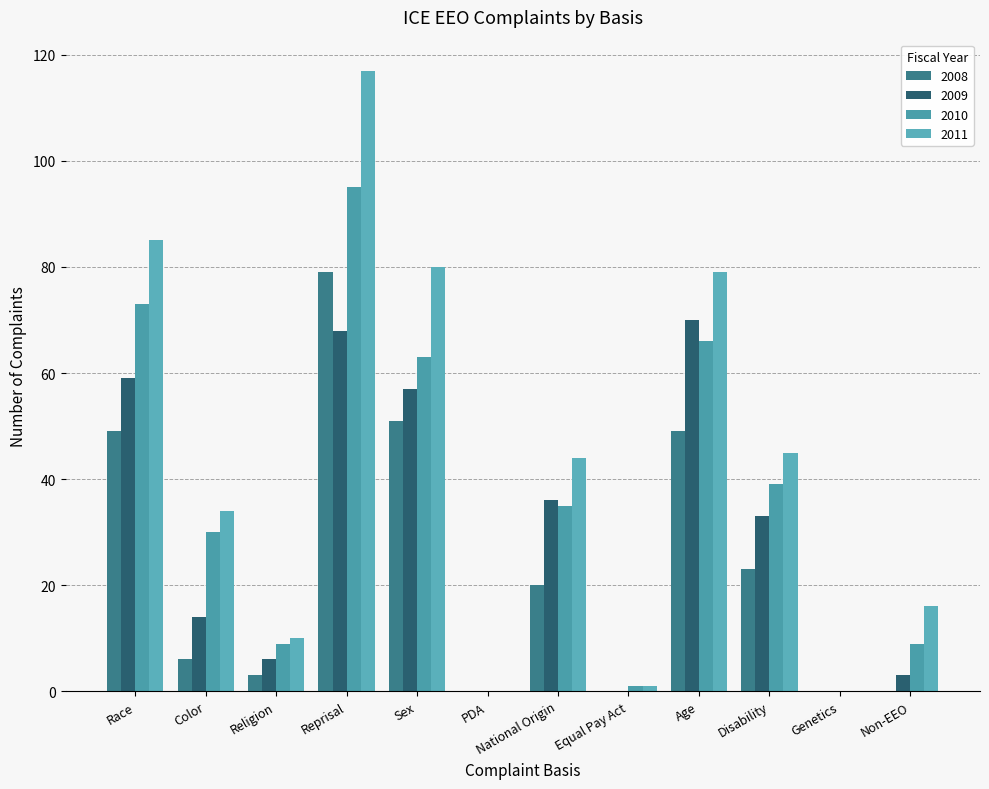

What is the total value across all series at Color?

84